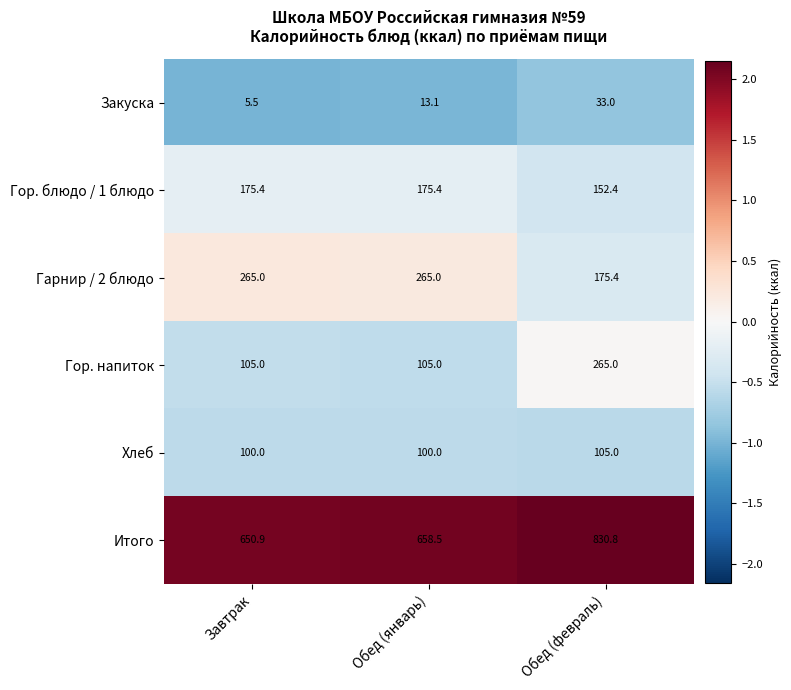

Which series has the largest total across all categories?

Итого